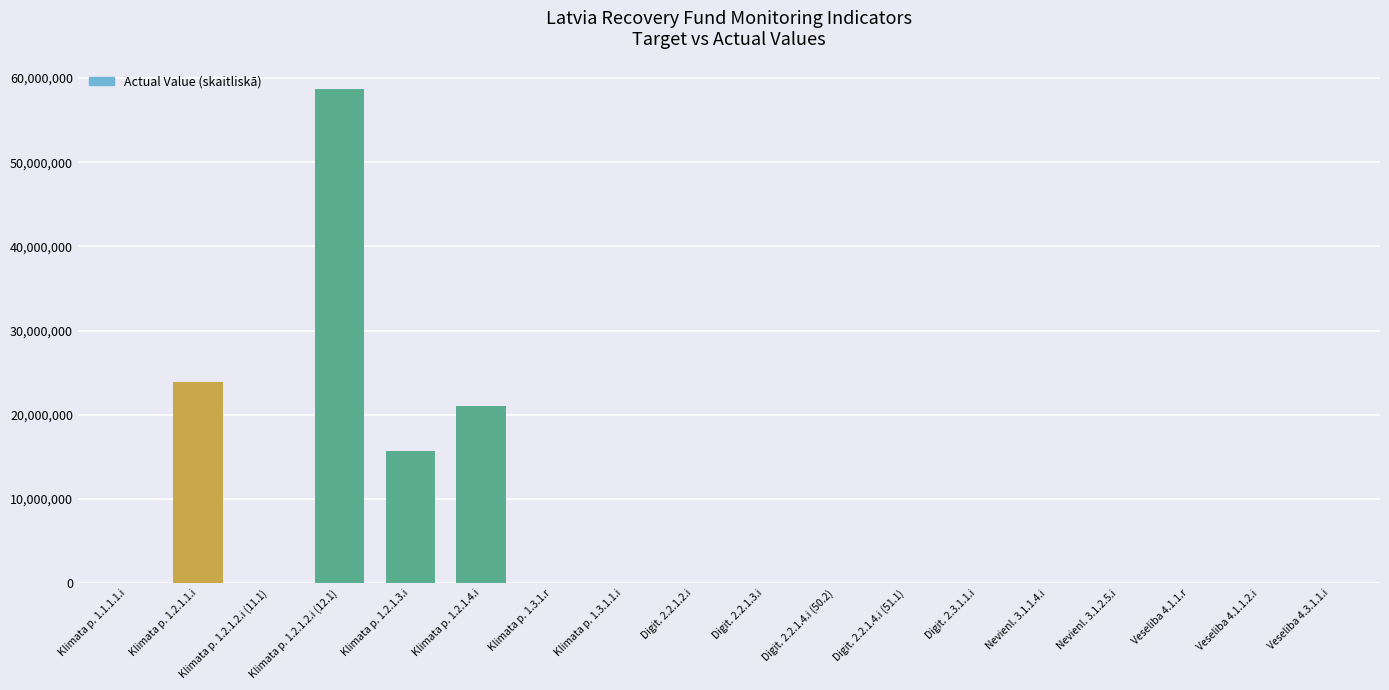

At which label is the value closest to 29347344?

Klimata p. 1.2.1.1.i